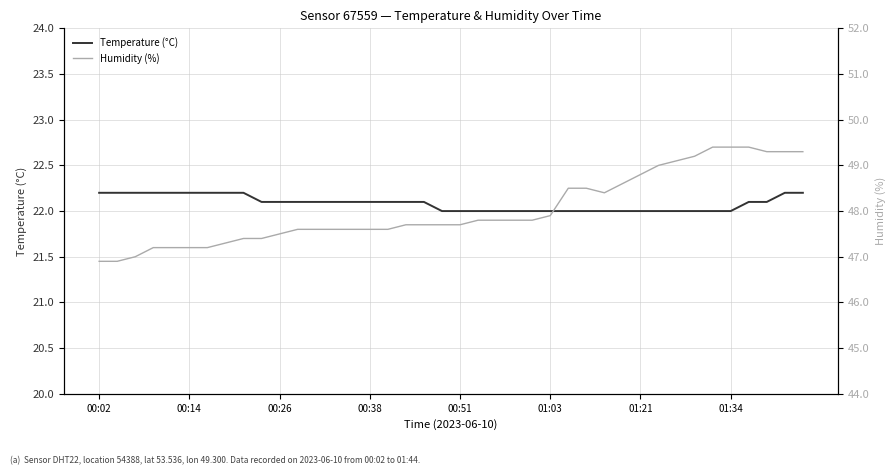

What is the difference between the maximum and second lowest values in the Temperature (°C) series?

0.2